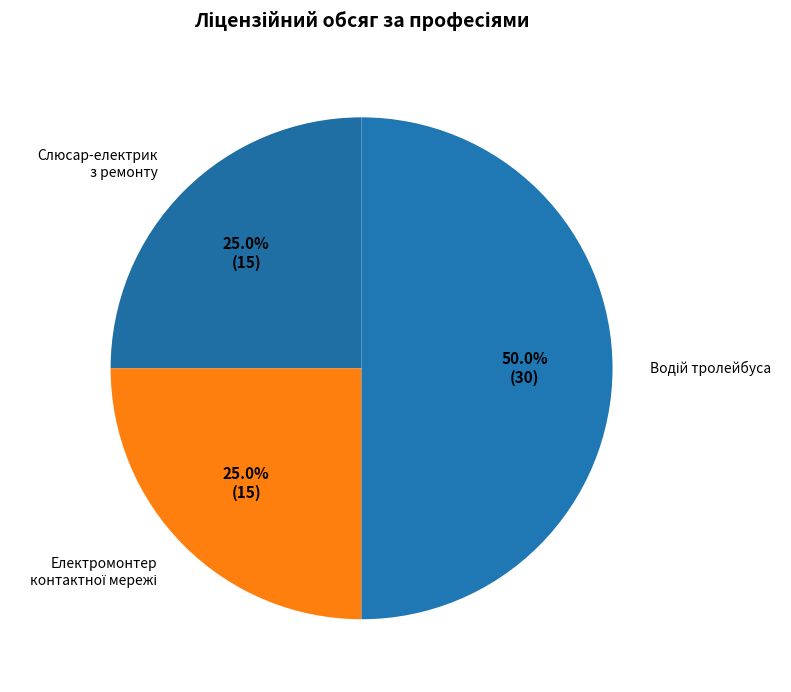

Is Слюсар-електрик з ремонту the majority of the pie?

No